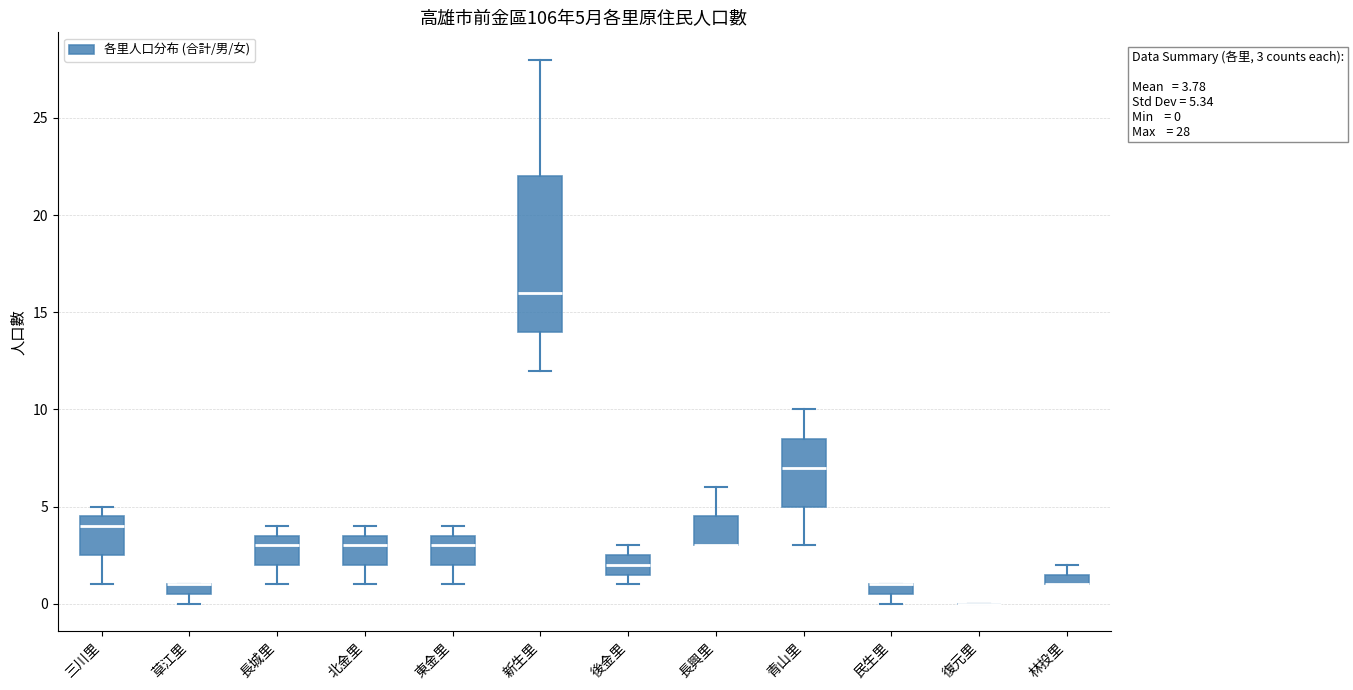

Comparing the boxes themselves (not the whiskers), which one is the tallest?

新生里